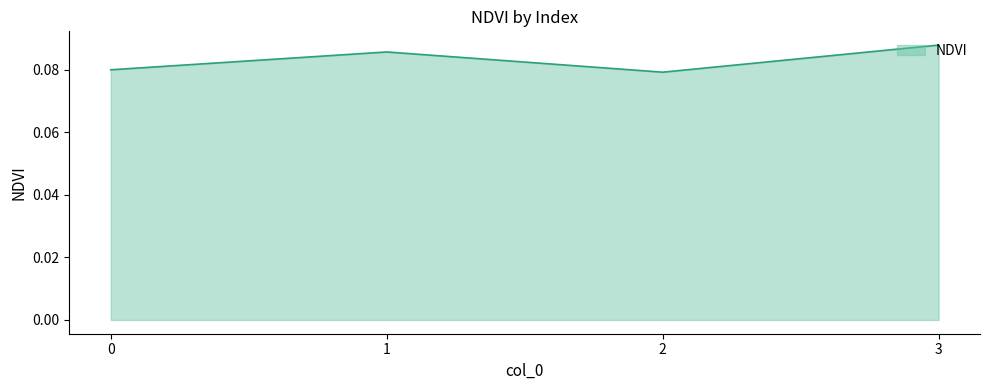

How many interior local peaks (higher than both neighbors) does the data have?

1